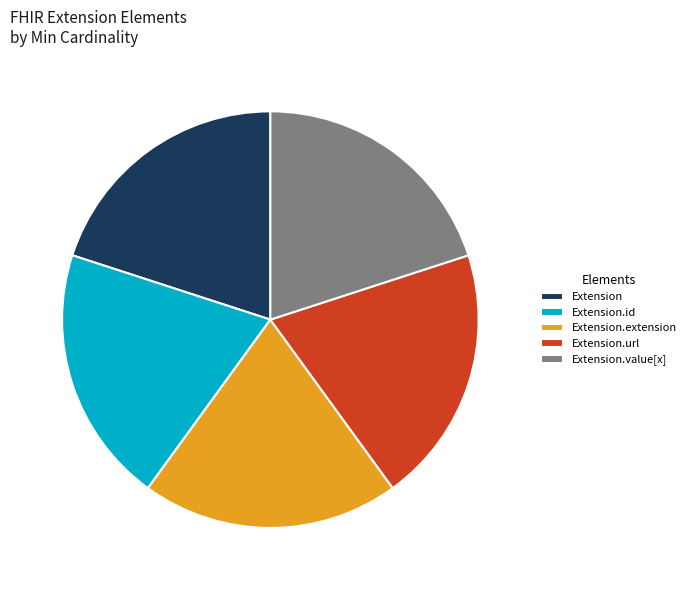

Do Extension.id and Extension.url together represent more than half of the pie?

No